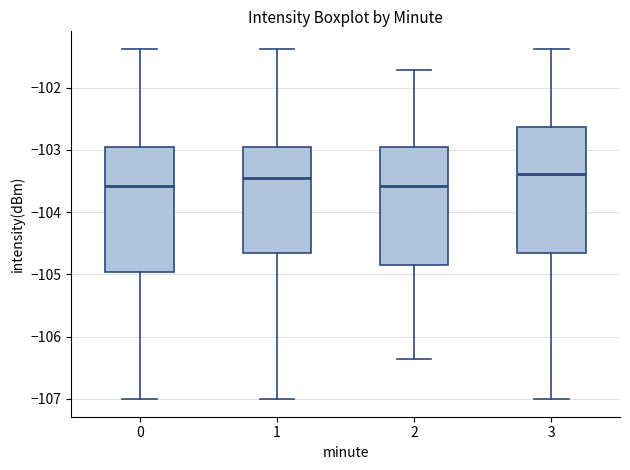

Where does the median line of the box at x = 3 sit on the y-axis? The values are not printed on the chart, so give them approximately, as read against the axis.

-103.4